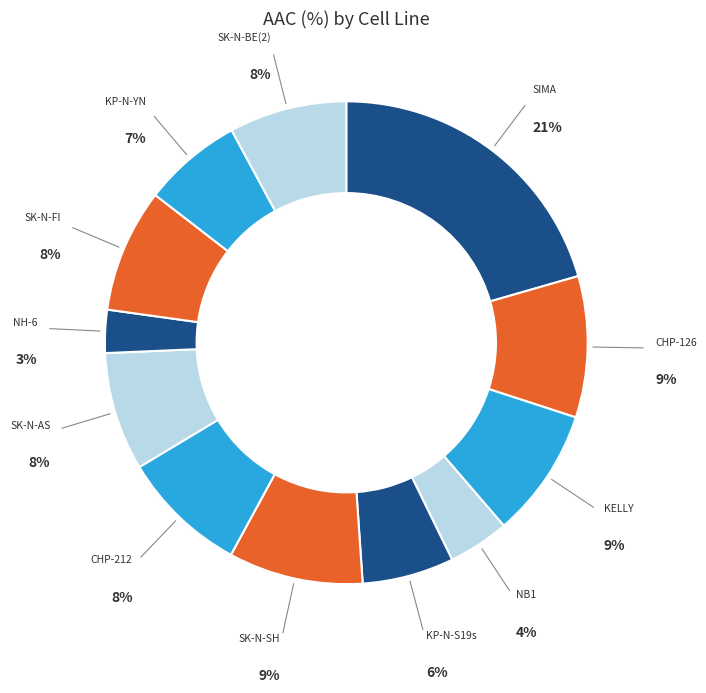

Rank the categories by value from lowest to highest.

NH-6, NB1, KP-N-S19s, KP-N-YN, SK-N-BE(2), SK-N-AS, SK-N-FI, CHP-212, KELLY, SK-N-SH, CHP-126, SIMA